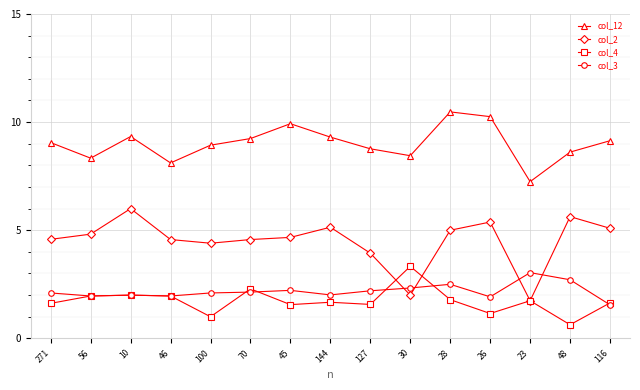

At how many categories does at least one series exceed 8?

14